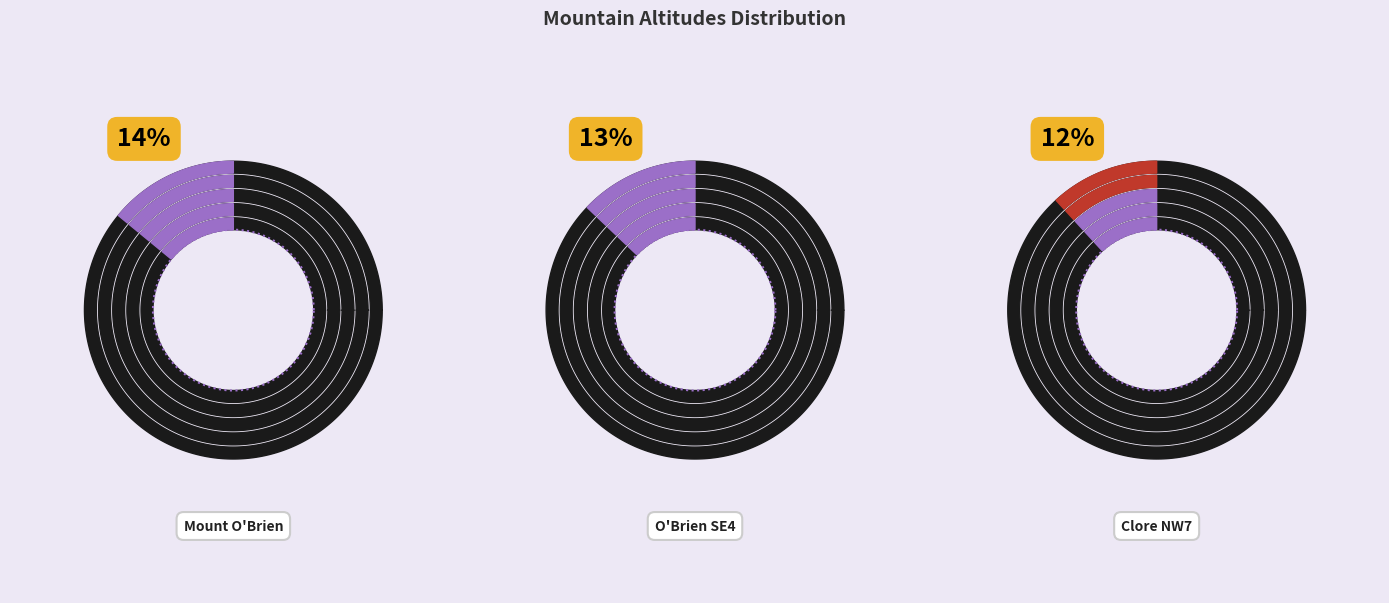

The Legate S12 slice represents 3% of the pie. True or false?

False